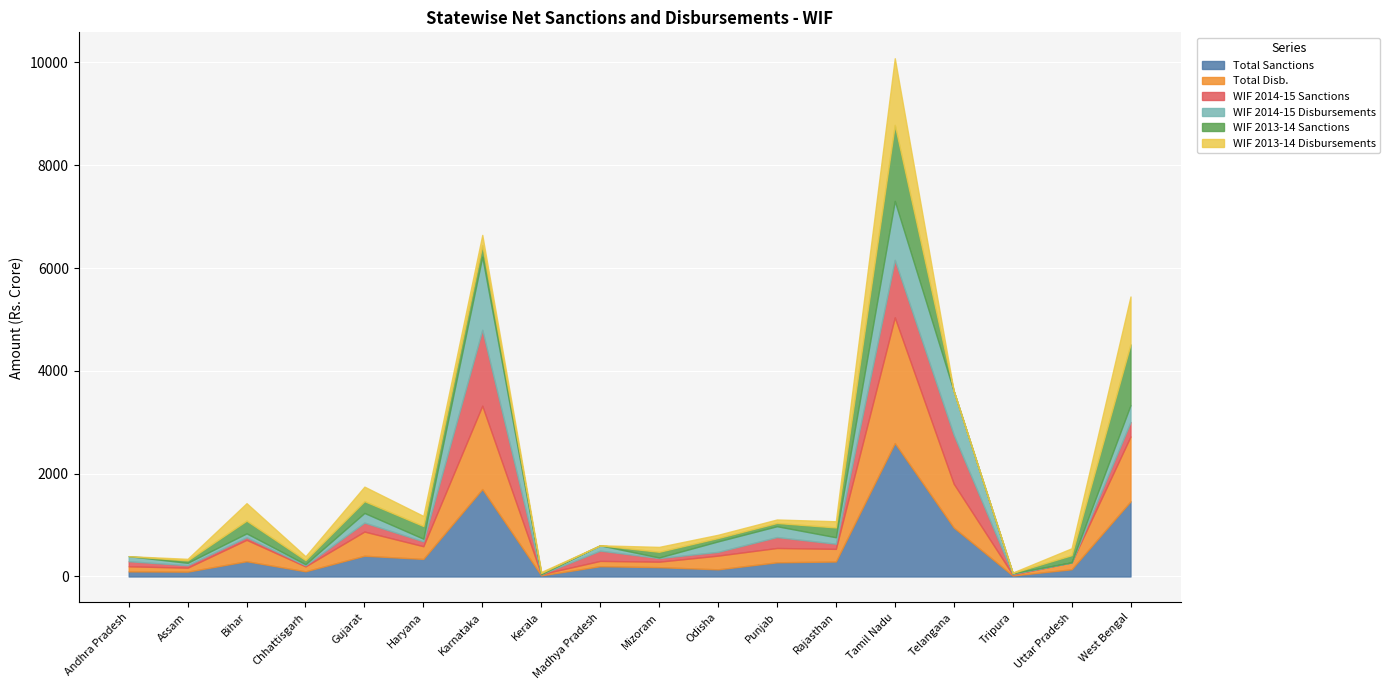

How many data points in WIF 2014-15 Sanctions are less than 99?

9